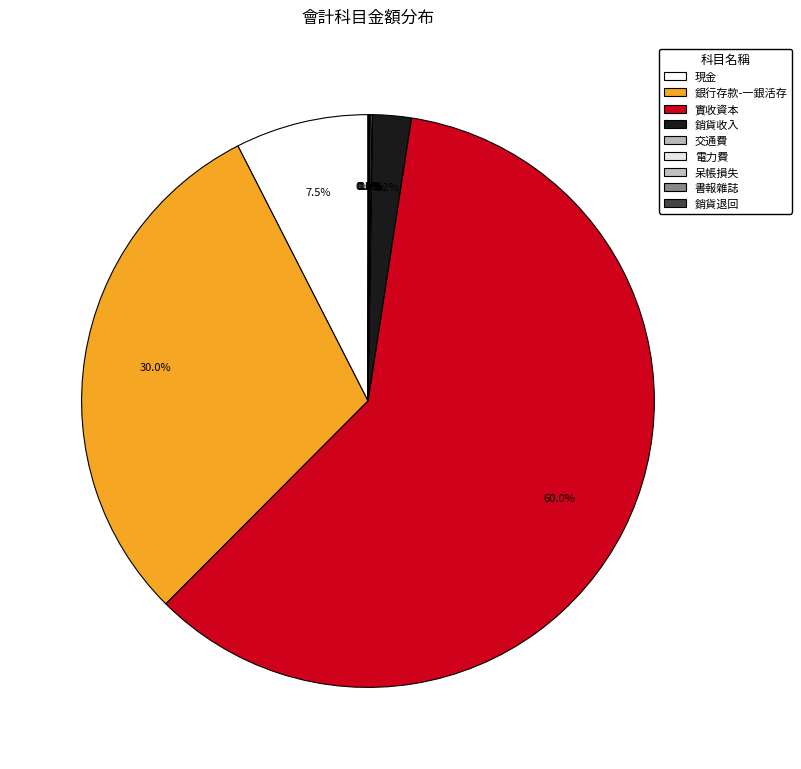

To the nearest percent, what is the combined percentage of 現金 and 銷貨收入?

10%